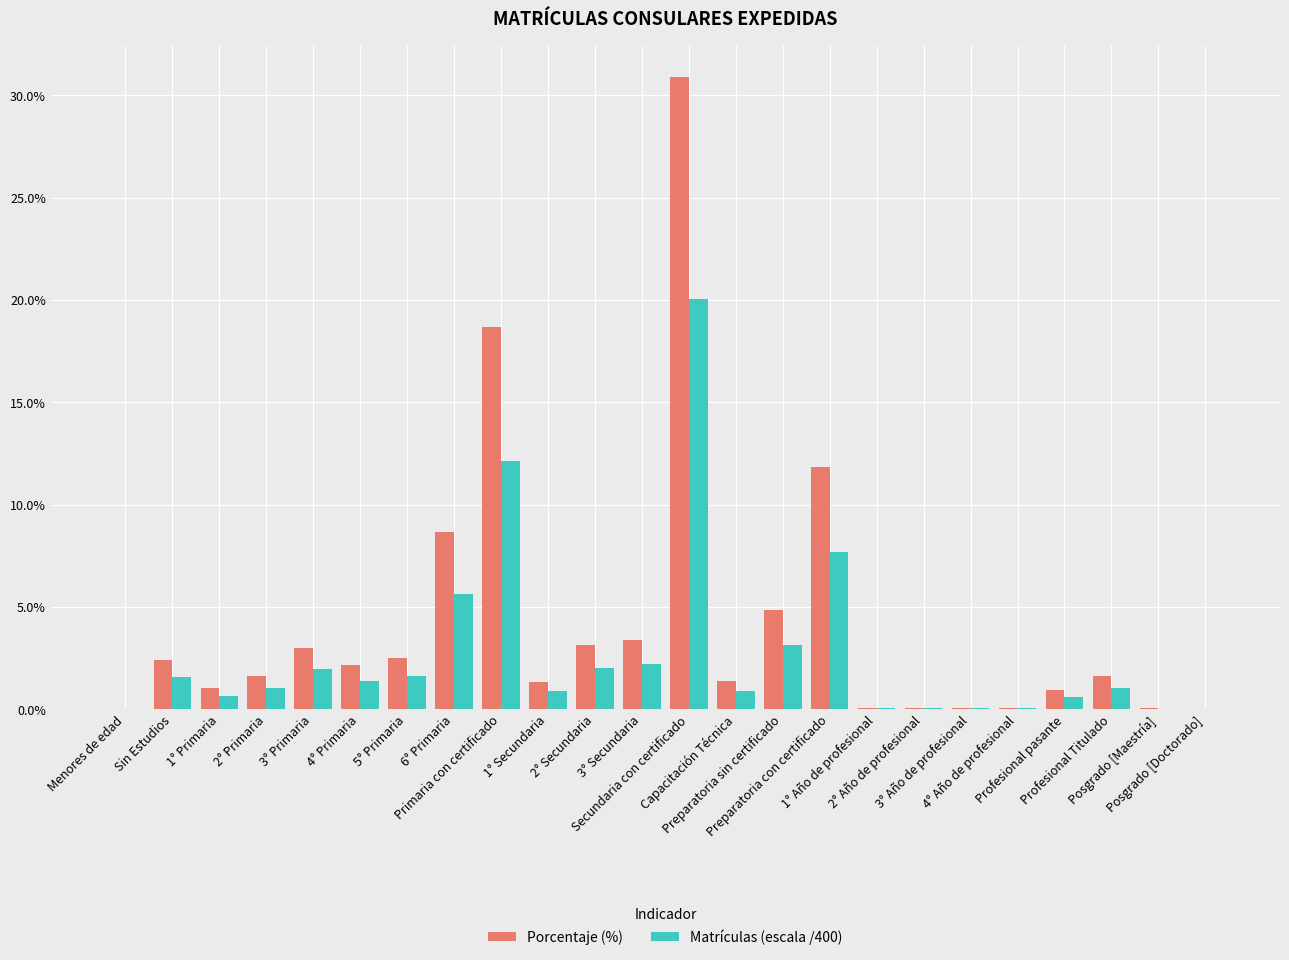

What is the difference between the Matrículas (escala /400) values at 4° Primaria and Secundaria con certificado?

18.6